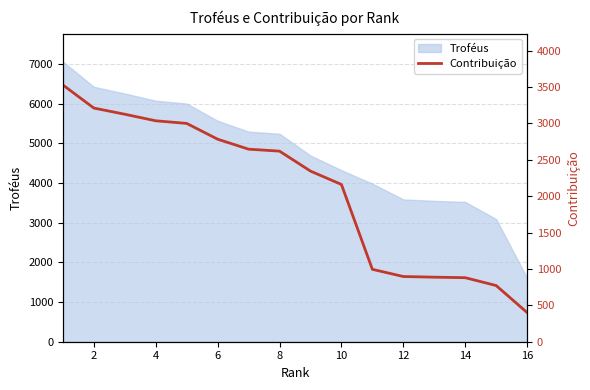

What is the highest value of the Troféus series?

7056